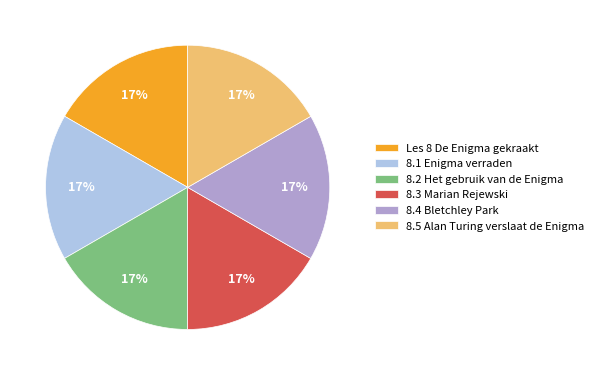

To the nearest percent, what percentage of the pie is 8.2 Het gebruik van de Enigma?

17%